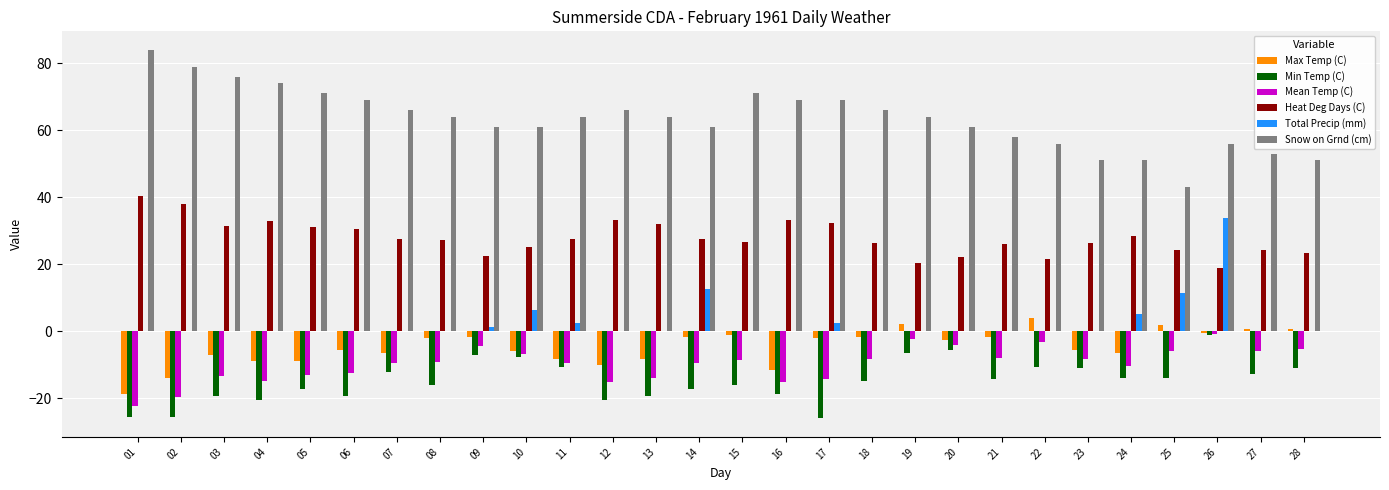

What is the maximum value for Min Temp (C)?

-1.1